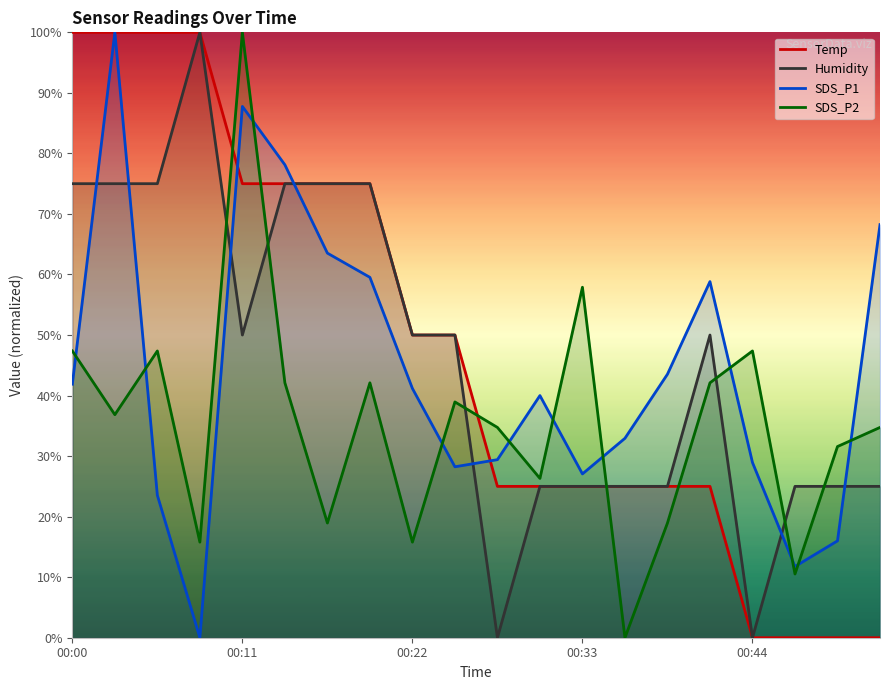

List the series in order of their peak value, lowest first.

Temp, Humidity, SDS_P1, SDS_P2